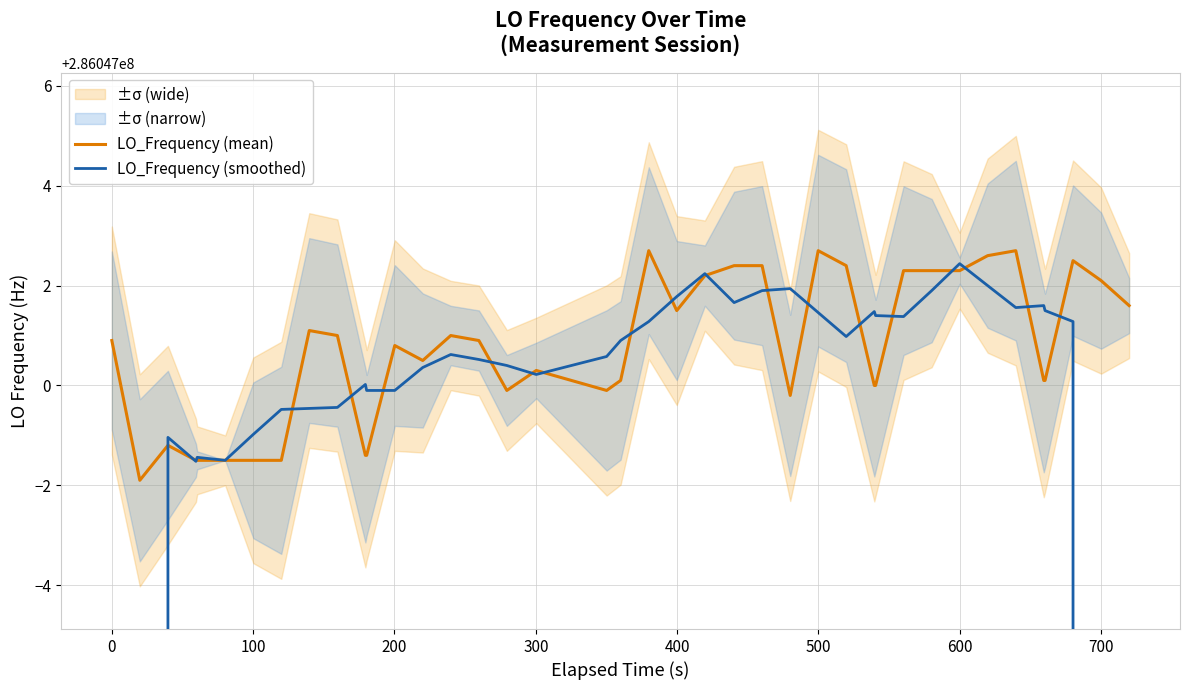

Rank the series by their maximum value, from lowest to highest.

LO_Frequency (smoothed), LO_Frequency (mean)